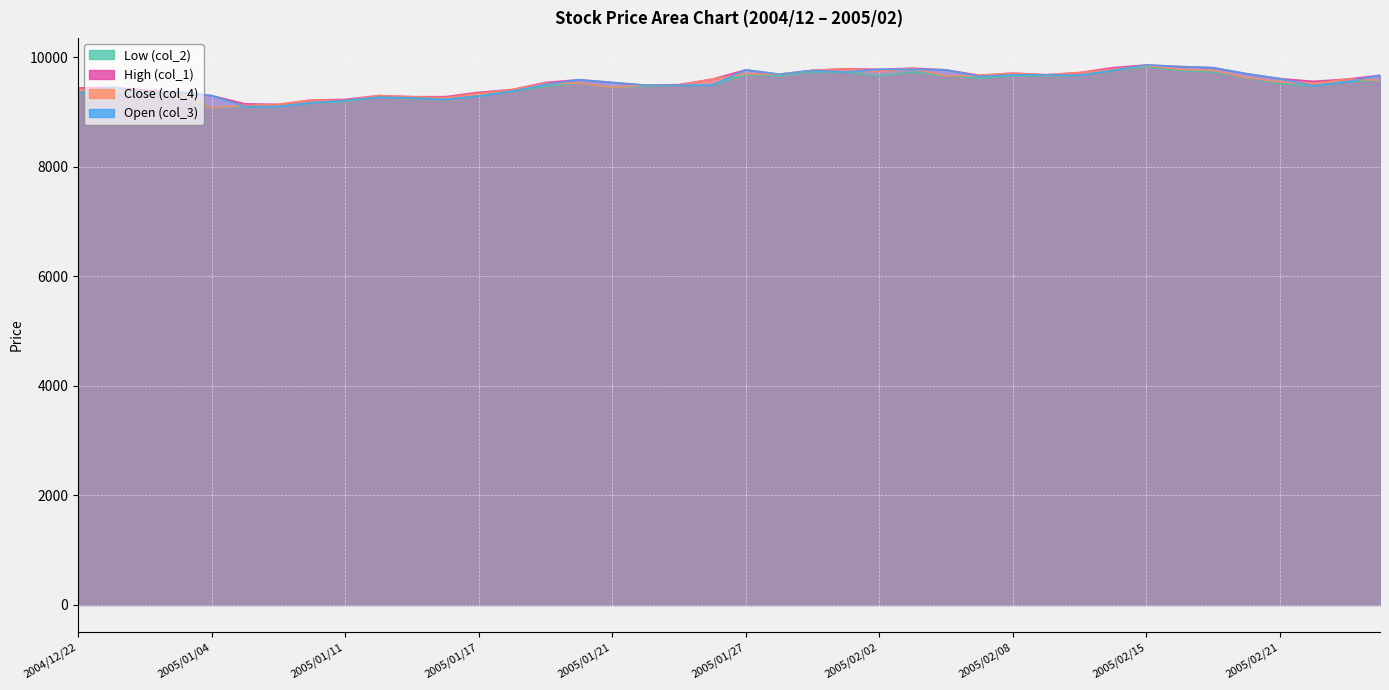

What is the sum of all Open (col_3) values?

381170